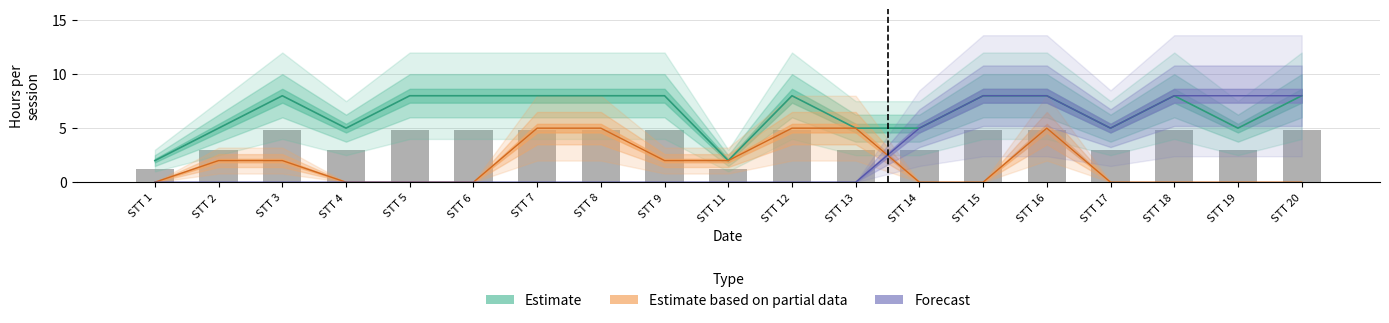

What is the difference between the maximum and minimum values in the Estimate based on partial data series?

5